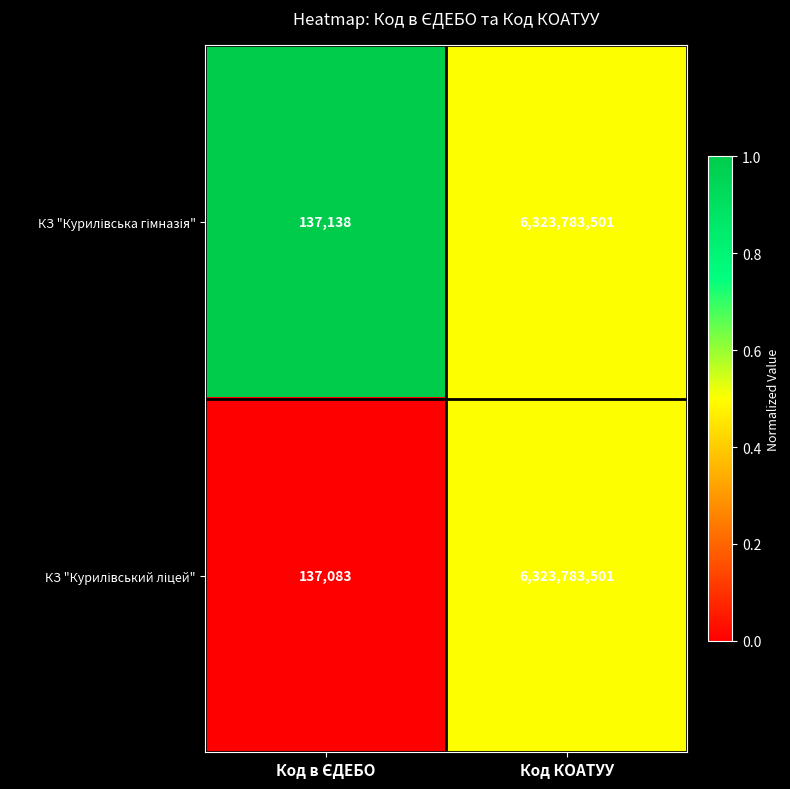

What is the maximum value shown in the chart?

6323783501